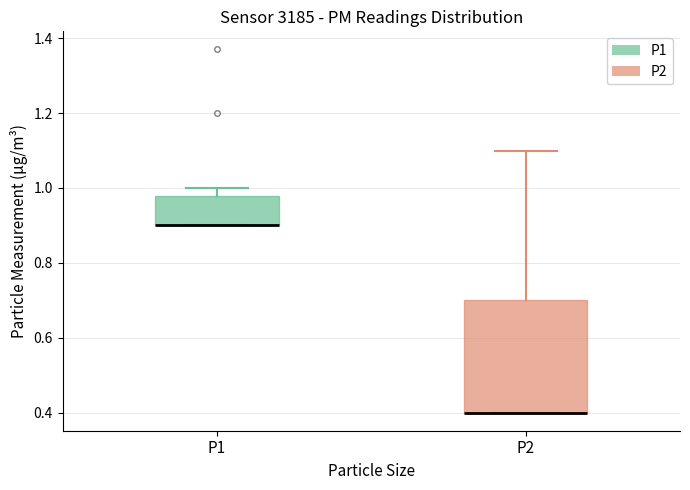

Where does the upper whisker of the box for P1 end on the y-axis? The values are not printed on the chart, so give them approximately, as read against the axis.

1.00